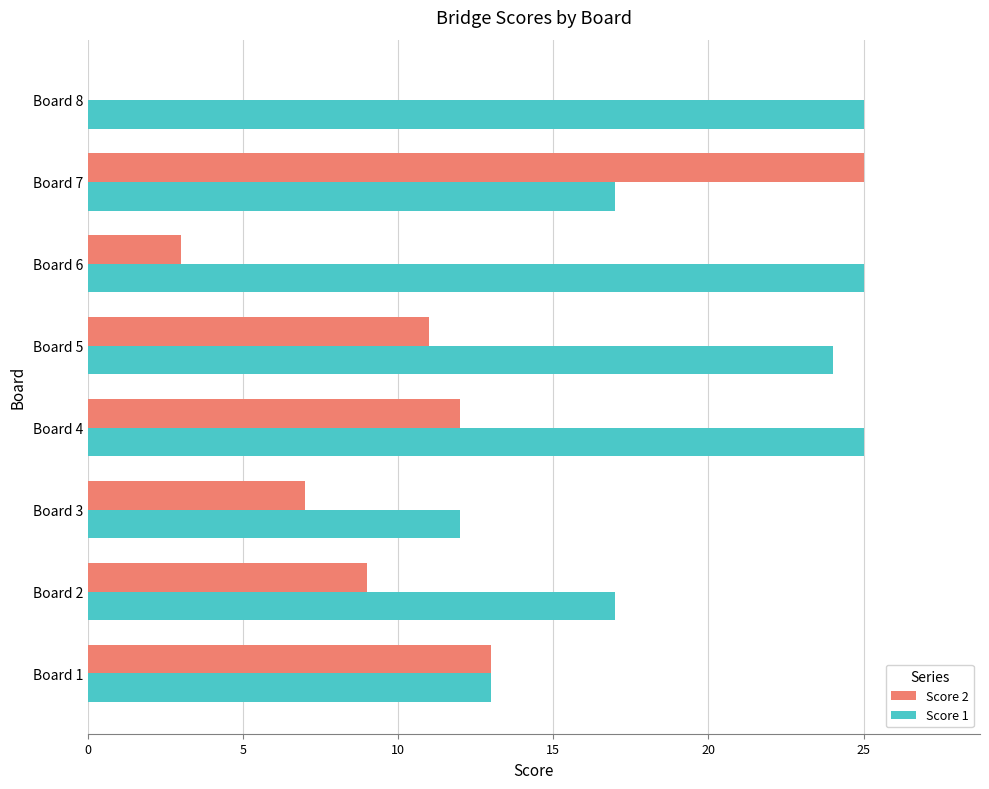

What is the sum of the Score 2 values at Board 5 and Board 6?

14